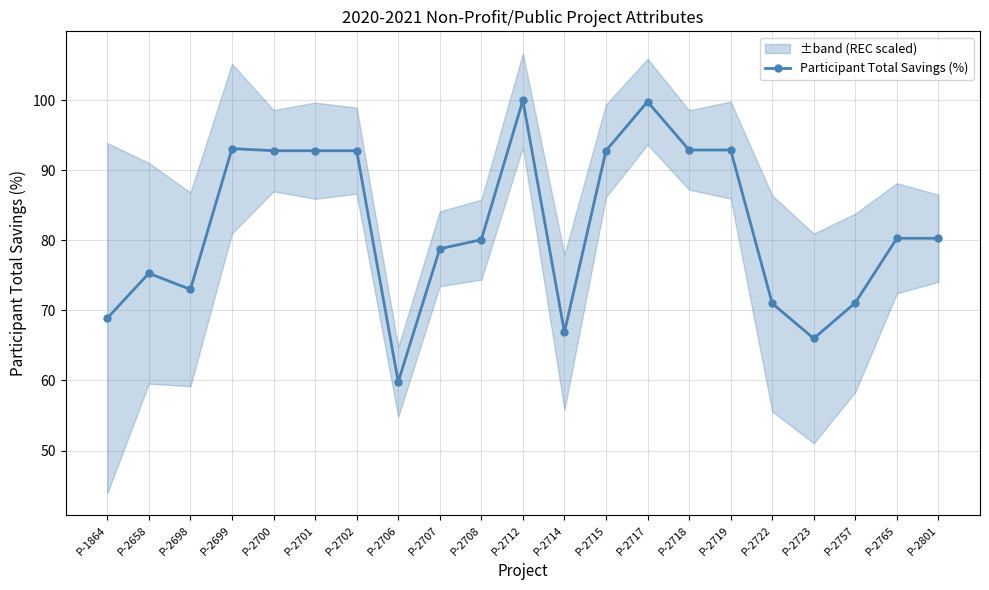

Which label corresponds to the largest value in the chart?

P-2712